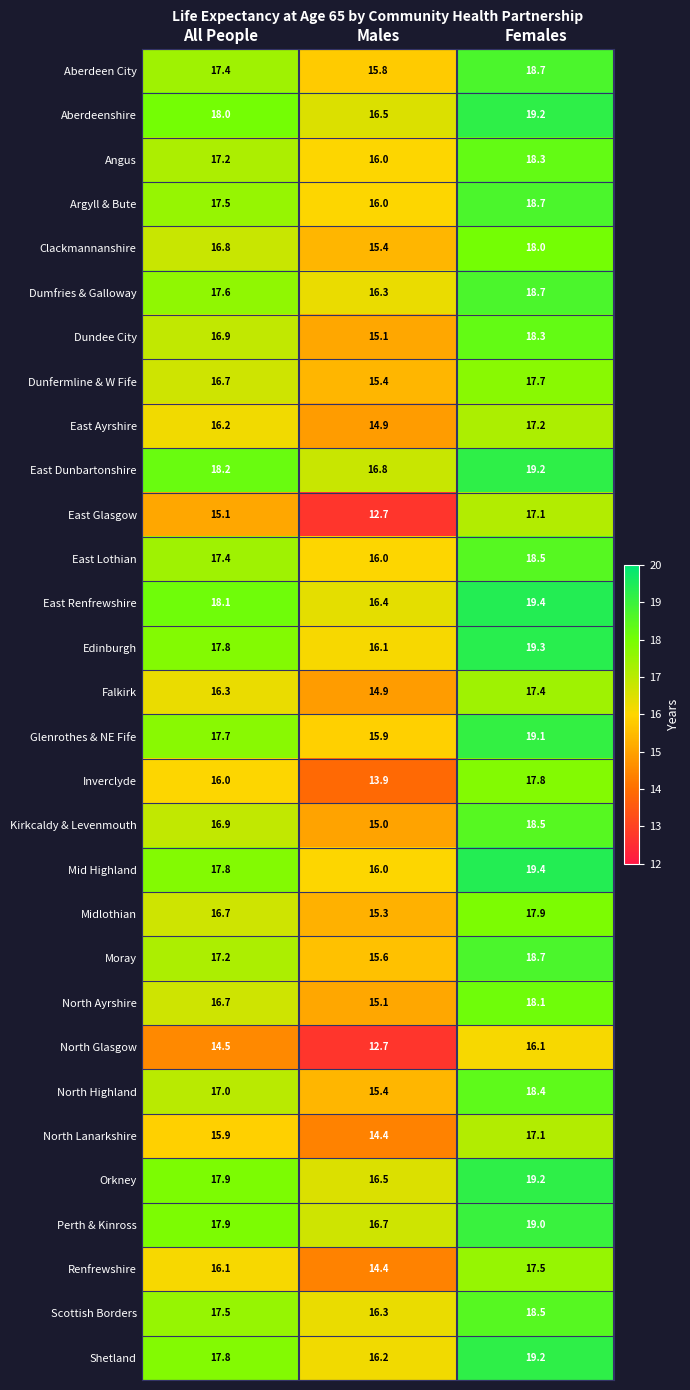

Which category has the lowest value across all series?

Males